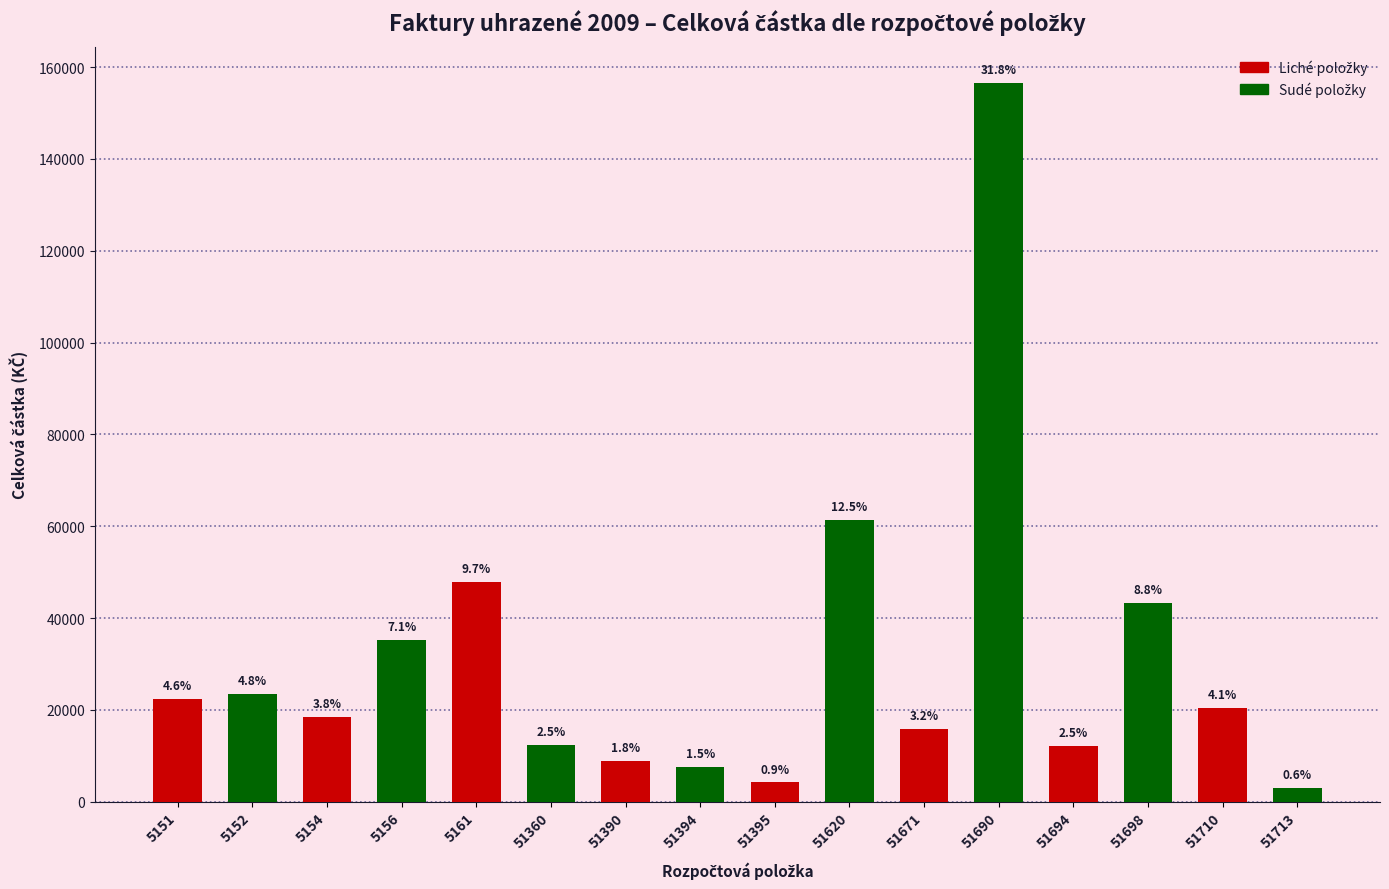

Reading left to right, transcribe all the data shown in this chart.

22450	23456	18500	35200	47800	12300	8900	7600	4200	61400	15800	156650	12210	43234	20410	2939